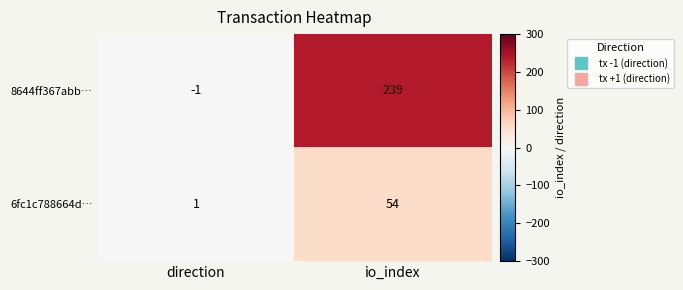

Is it true that 6fc1c788664d… equals 54 at io_index?

True